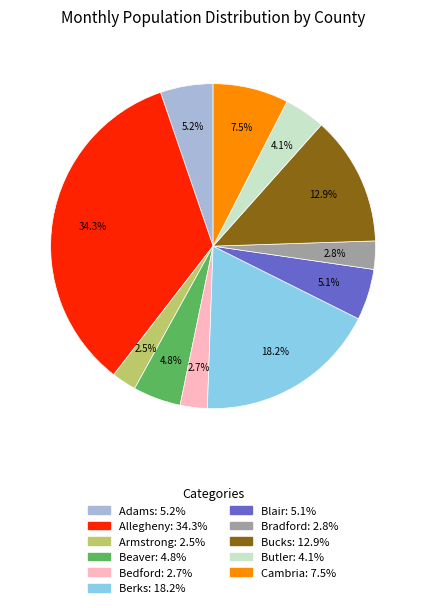

Is it true that Adams is 5% of the pie?

True